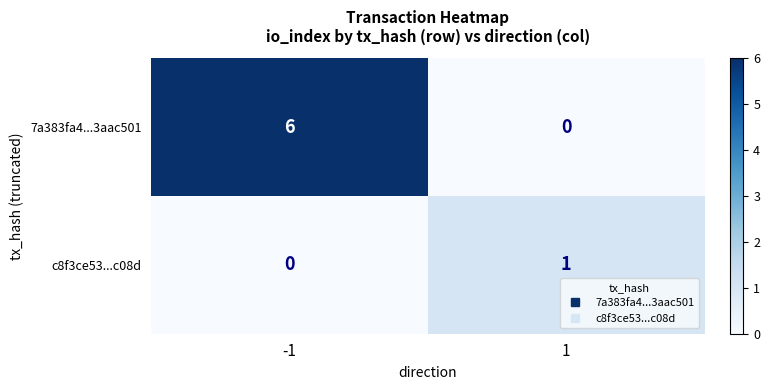

Is it true that c8f3ce53...c08d equals -1 at -1?

False